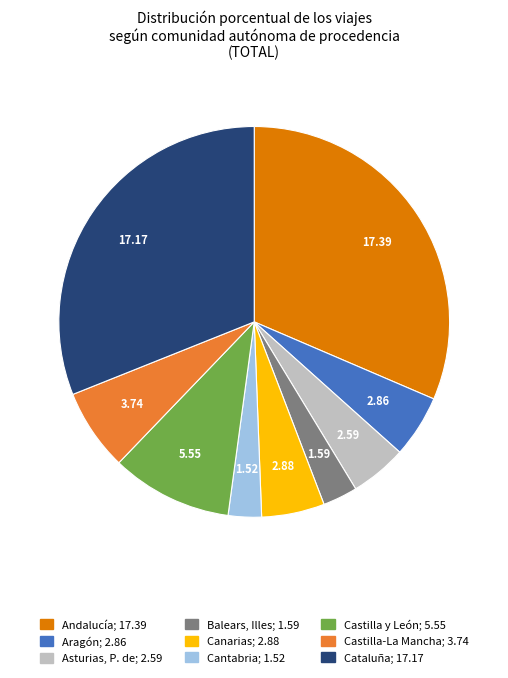

Which has a higher value, Castilla y León or Balears, Illes?

Castilla y León